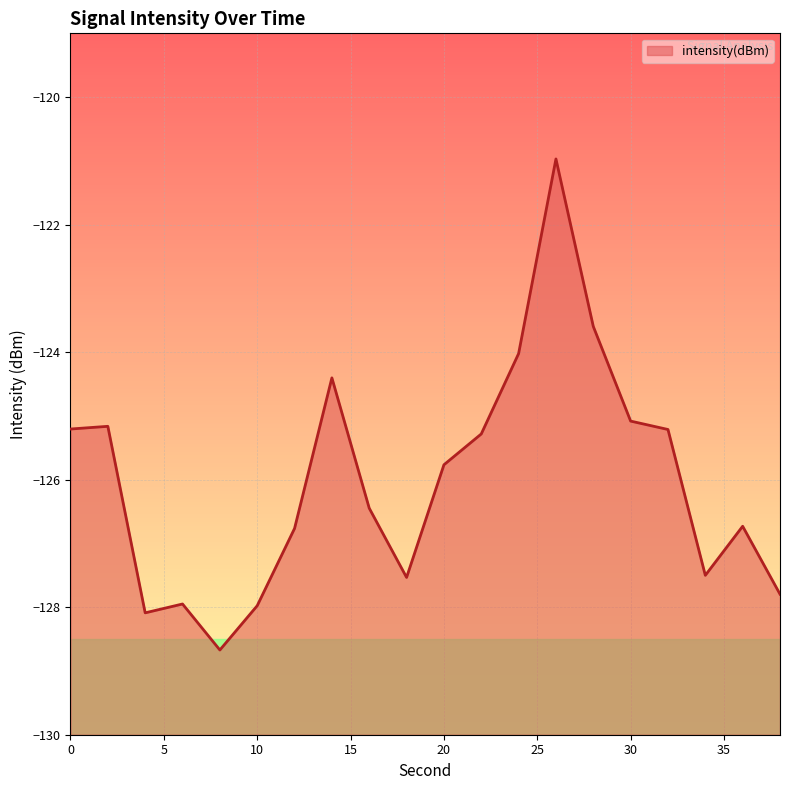

True or false: the data shows -125.2 at 2.

True